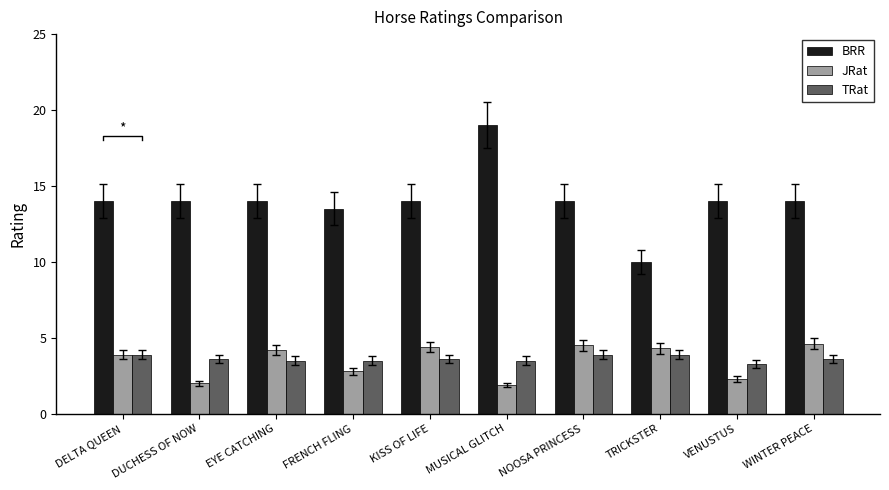

What is the average value of the JRat series?

3.5